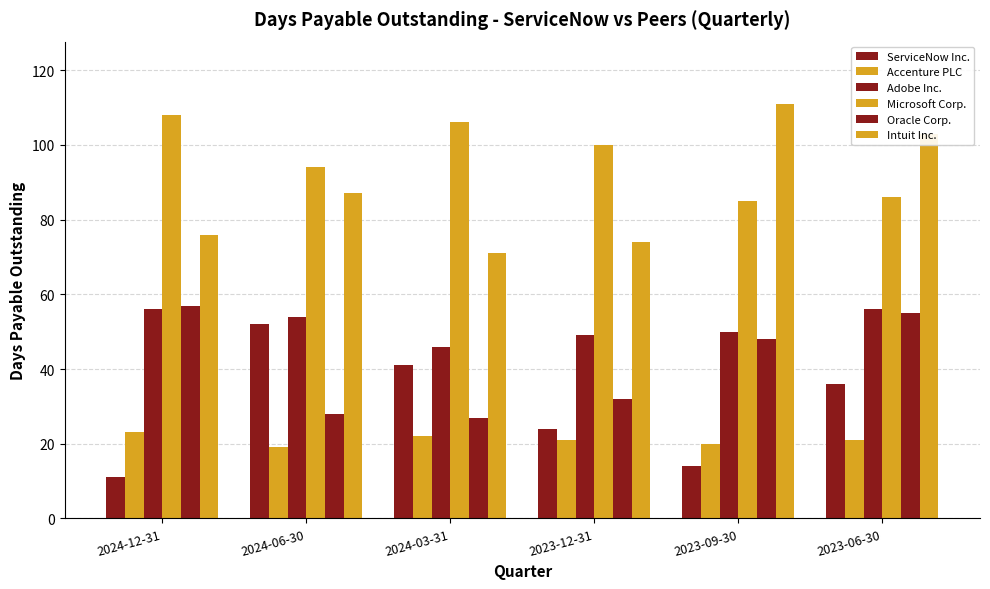

Which series has the largest total across all categories?

Microsoft Corp.